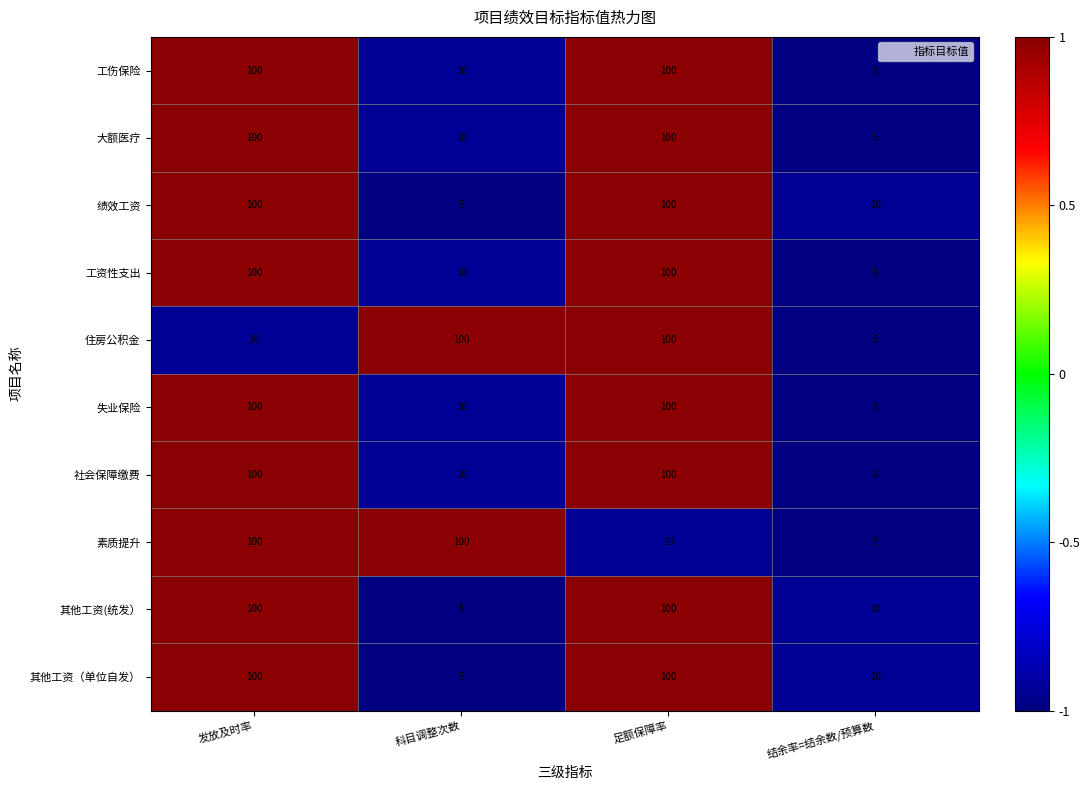

What is the average value of the 绩效工资 series?

54